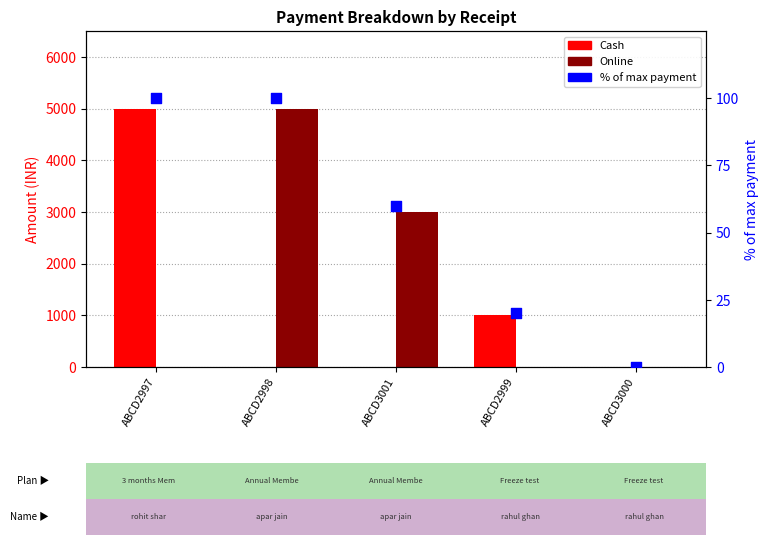

Is the value of Online at ABCD2999 greater than the value of % of max payment at ABCD3000?

No